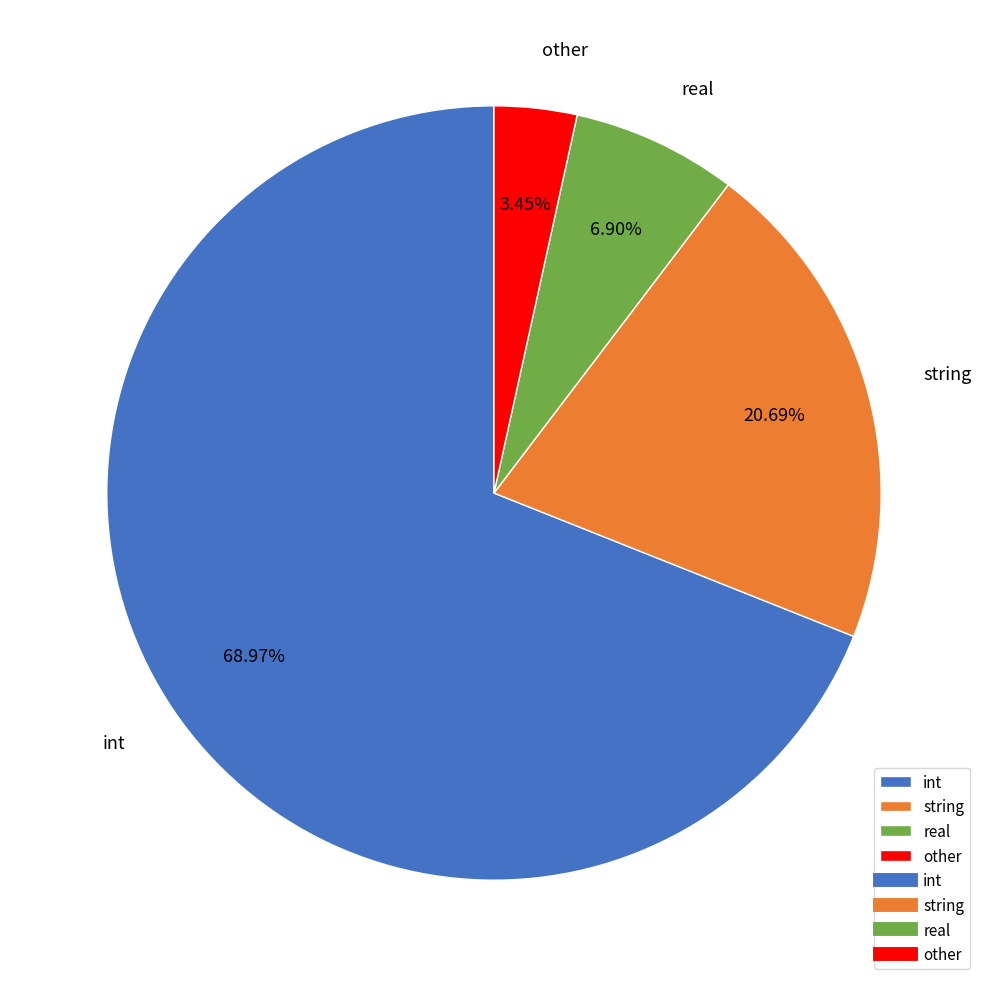

Between int and real, which is larger?

int